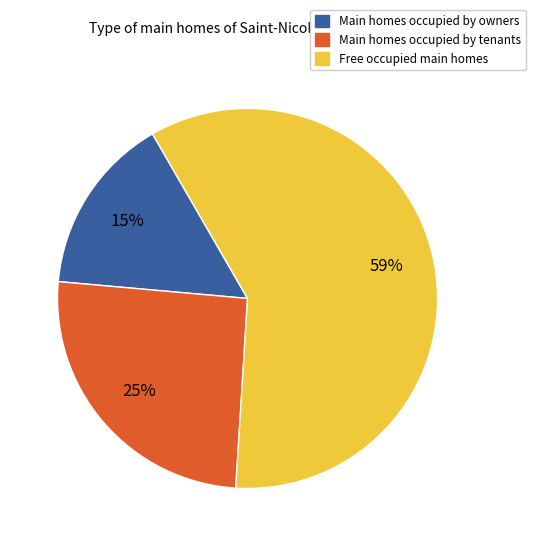

How many slices are in this pie chart?

3